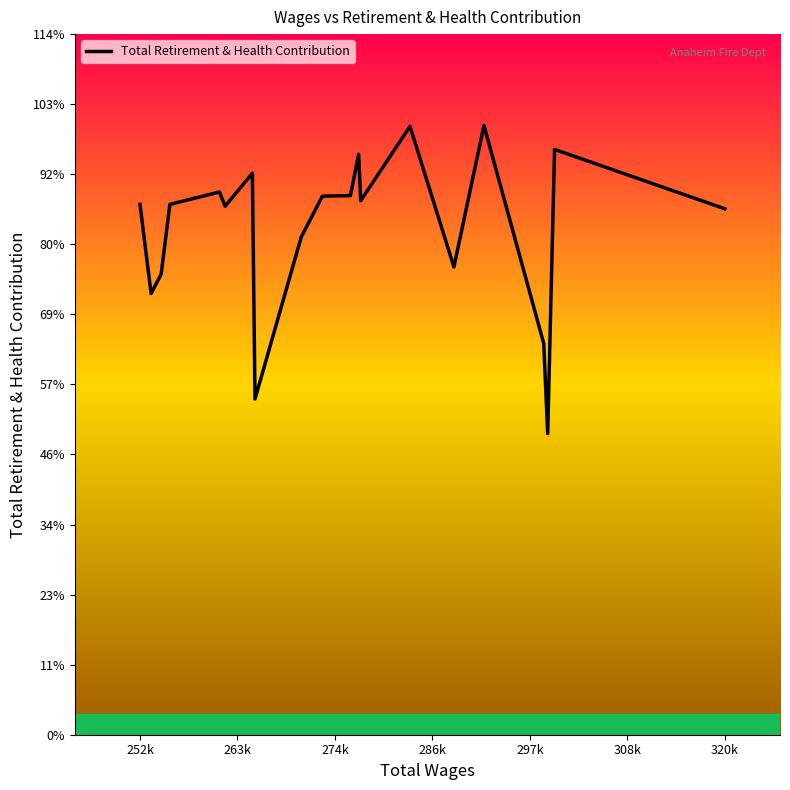

Is this an area chart (filled region under the line)?

No